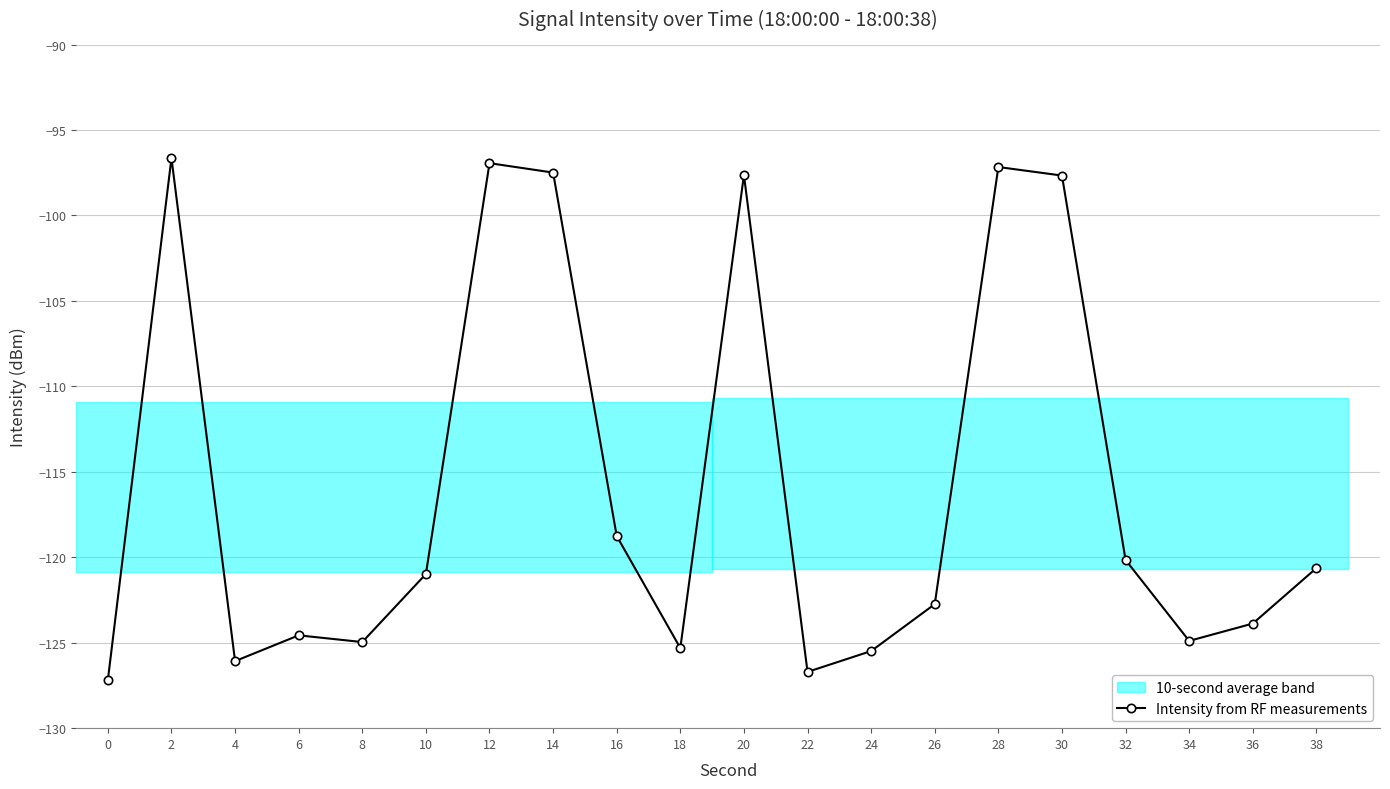

Which category has the highest value across all series?

2